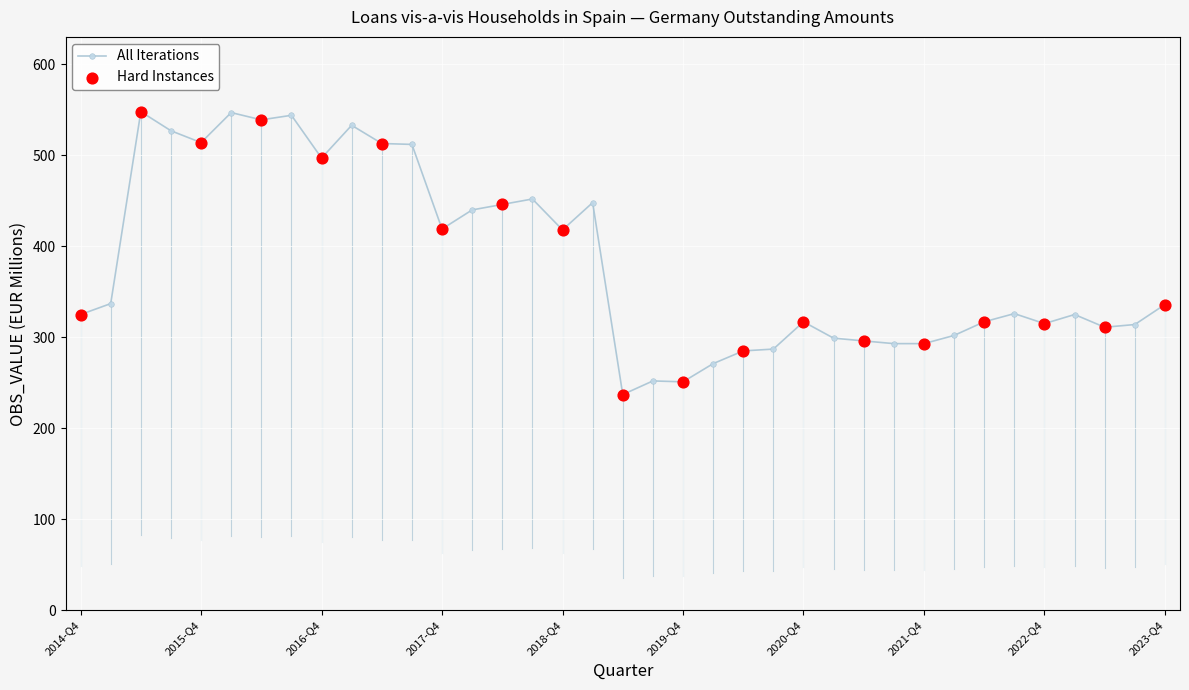

What is the maximum value shown in the chart?

548